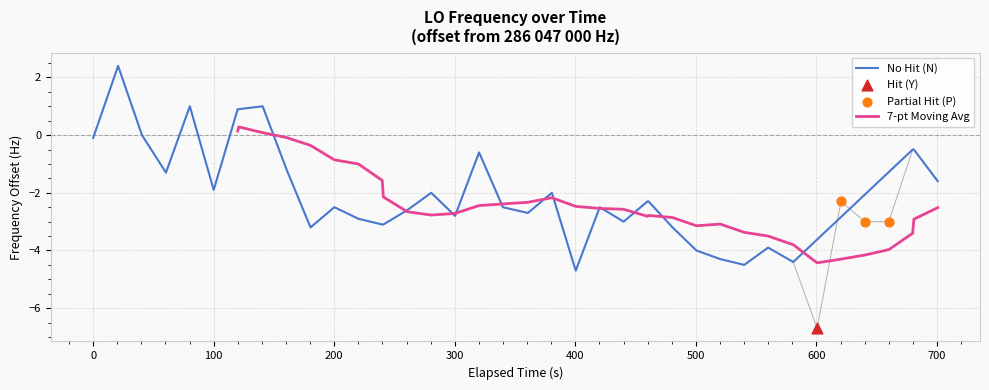

What is the lowest value of the No Hit (N) series?

-4.7